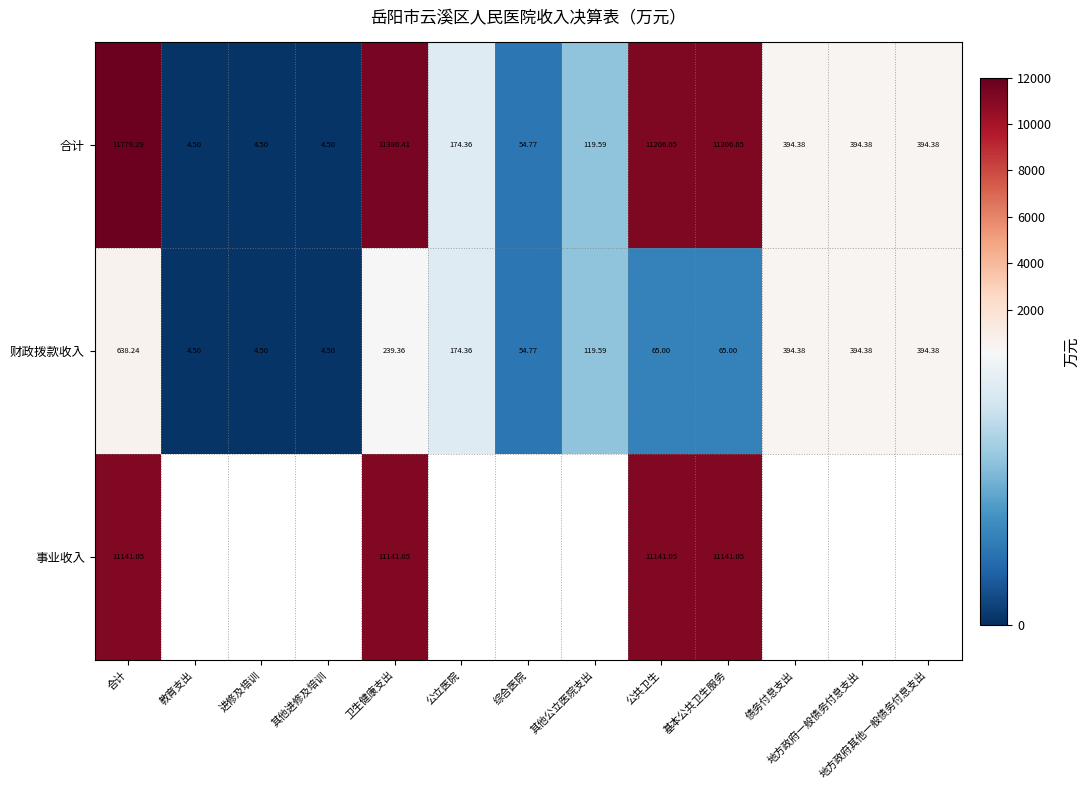

How many distinct data groups are displayed?

3